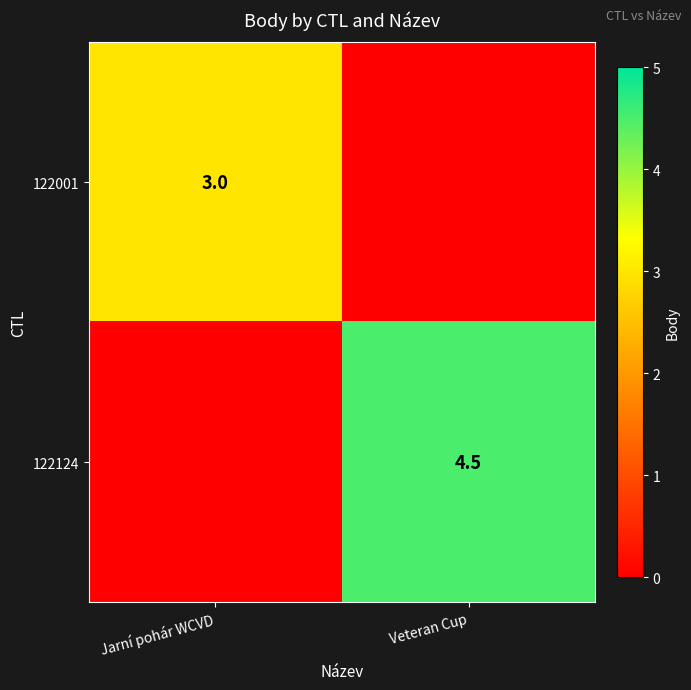

The 122124 series shows 0.9 at Veteran Cup. True or false?

False